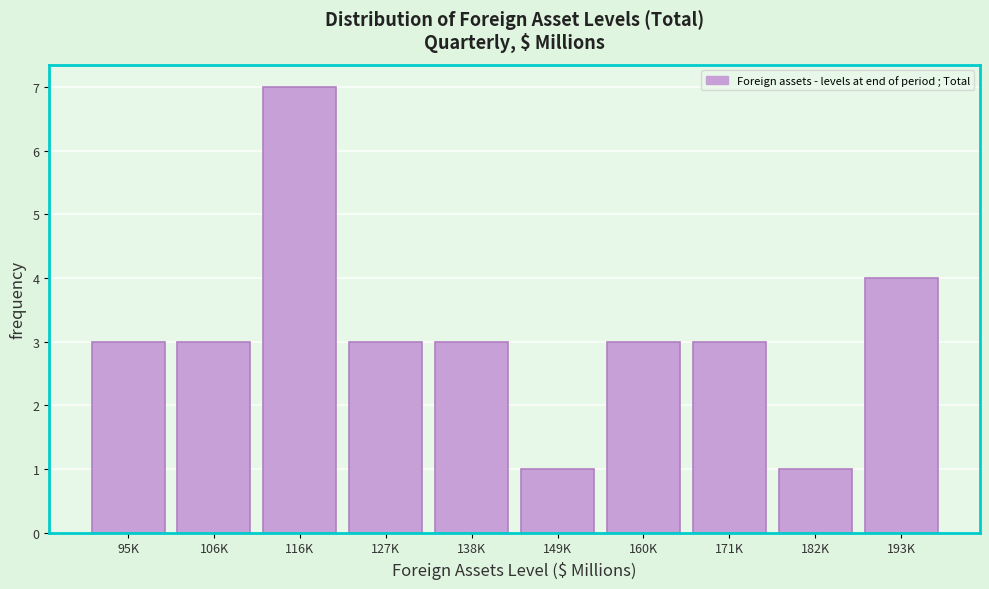

Reading left to right, extract all data points from this chart.

95K=3	106K=3	116K=7	127K=3	138K=3	149K=1	160K=3	171K=3	182K=1	193K=4